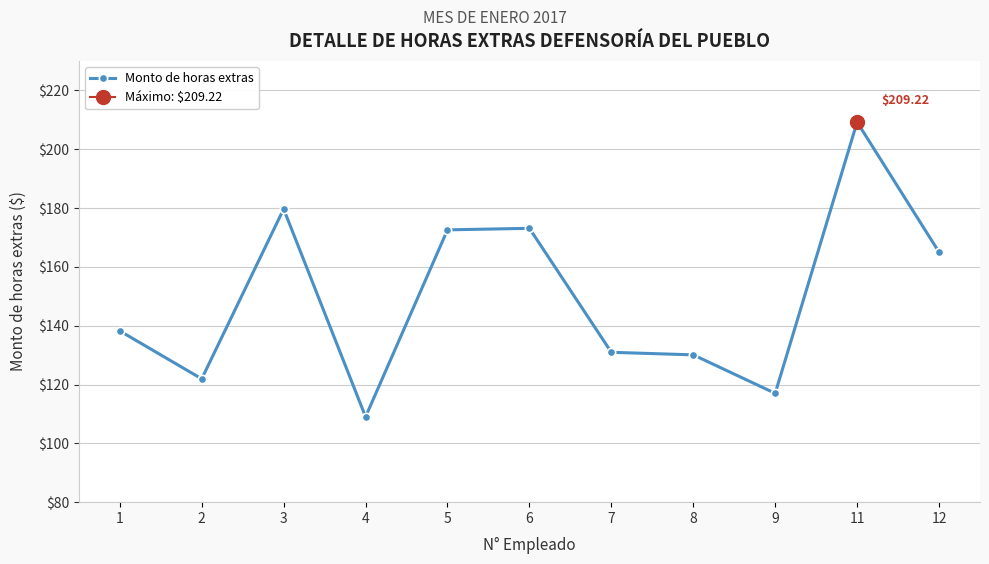

How many points are higher than both their immediate neighbors (excluding endpoints)?

3